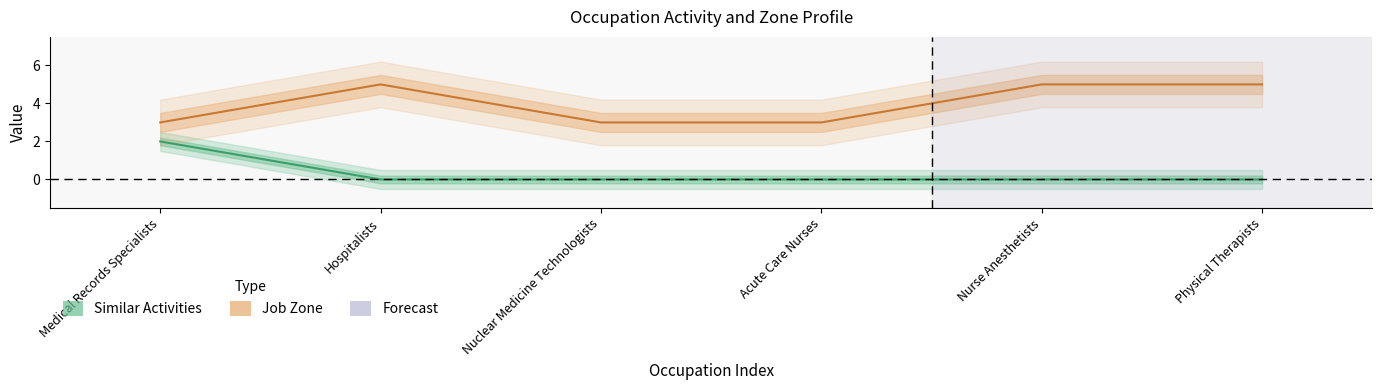

Reading left to right, transcribe all the data shown in this chart.

Similar Activities: 2	0	0	0	0	0
Job Zone: 3	5	3	3	5	5